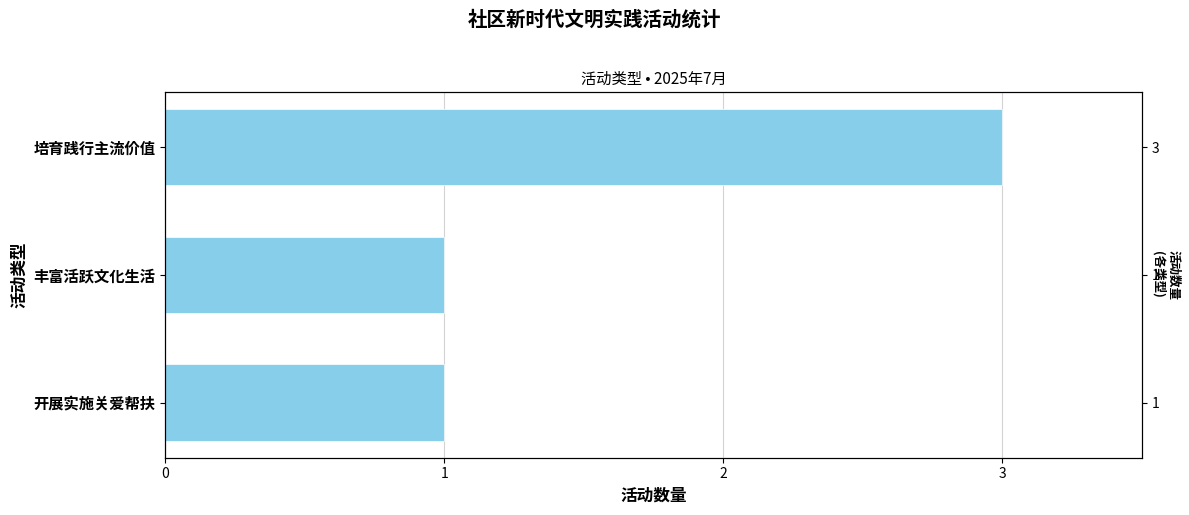

How many bars are there in total?

3